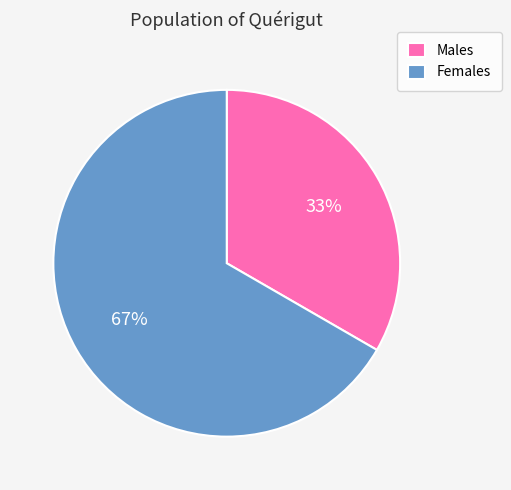

Is the sum of Females and Males greater than half?

Yes